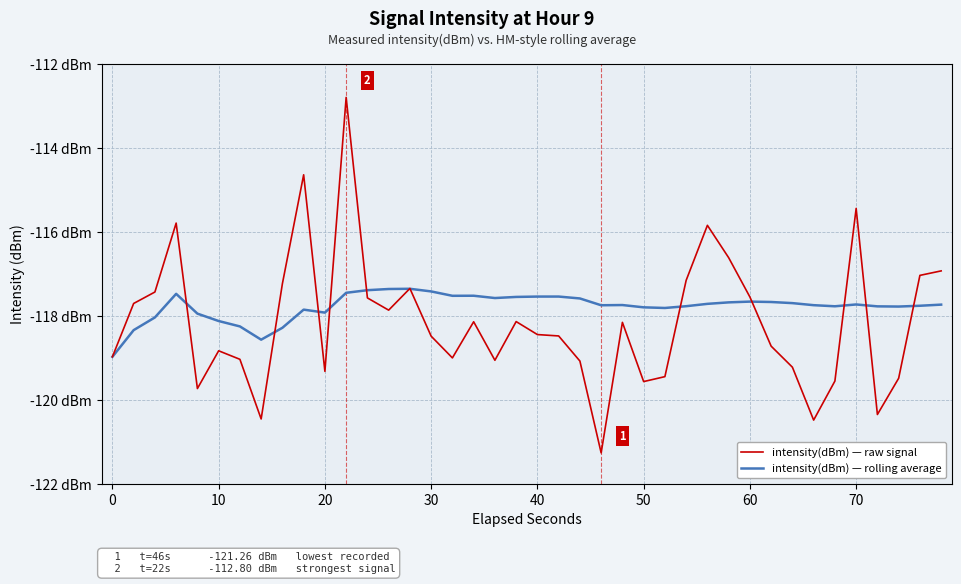

How many interior local valleys does the intensity(dBm) — rolling average series have?

8